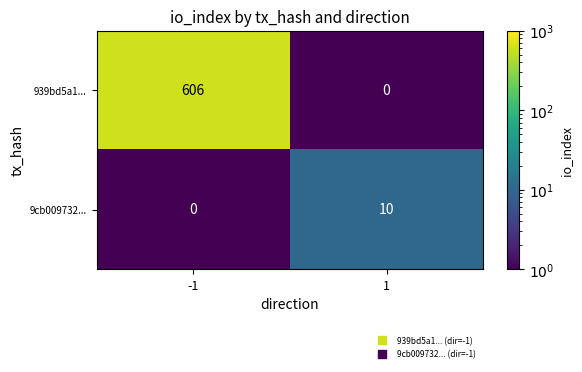

Count the number of data series in this chart.

2